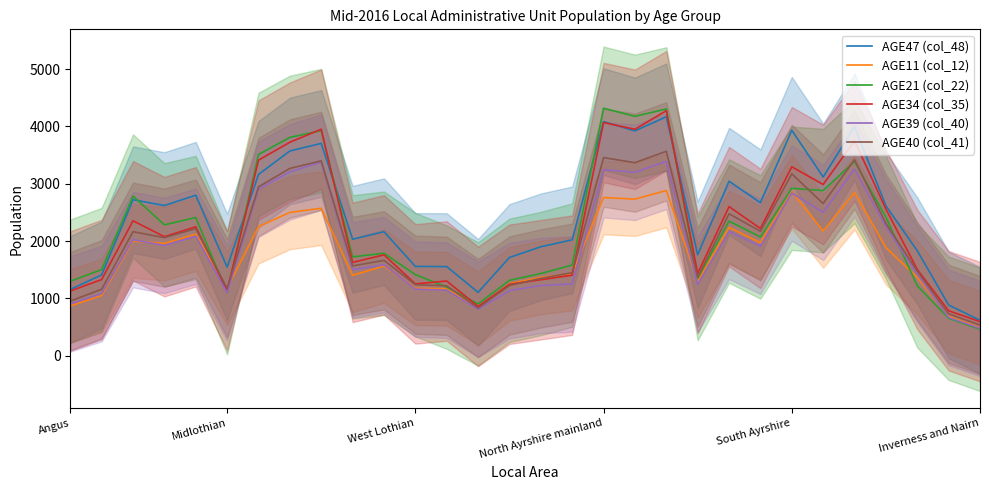

In AGE21 (col_22), how many points are lower than both neighbors (excluding endpoints)?

8